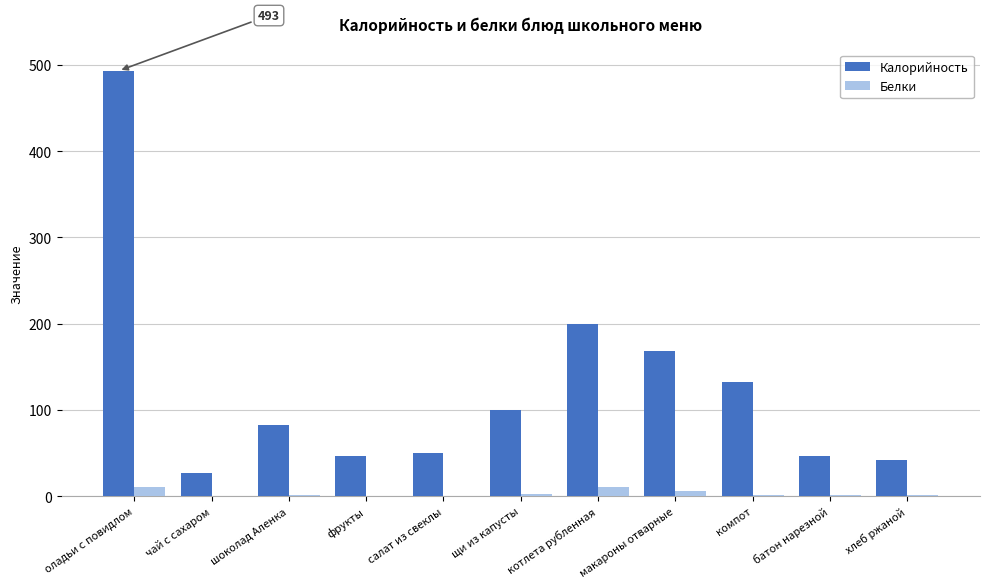

How many groups of bars are there?

11